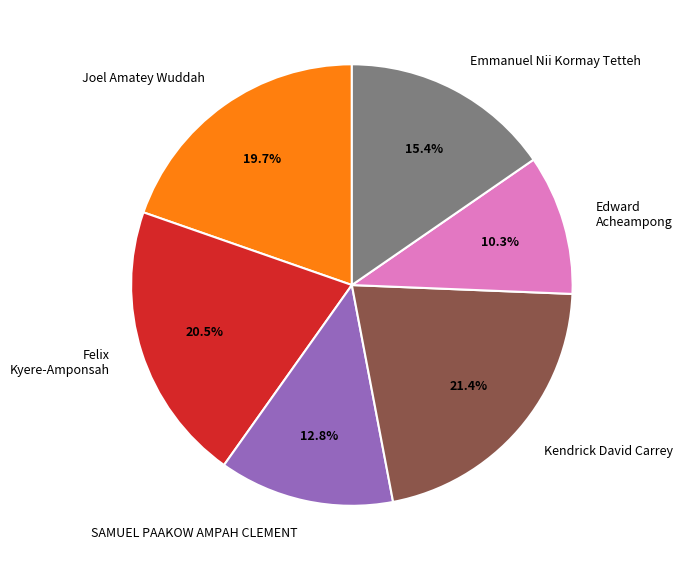

Which slice is the smallest?

Edward Acheampong